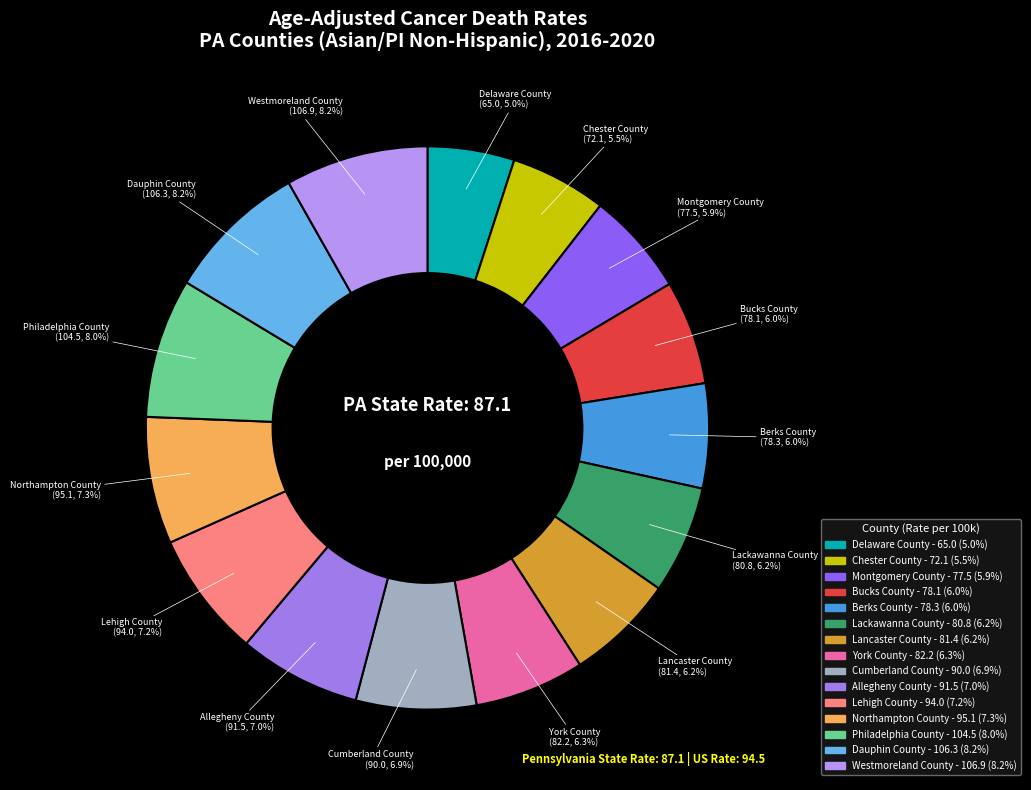

Do Berks County and Chester County together represent more than half of the pie?

No